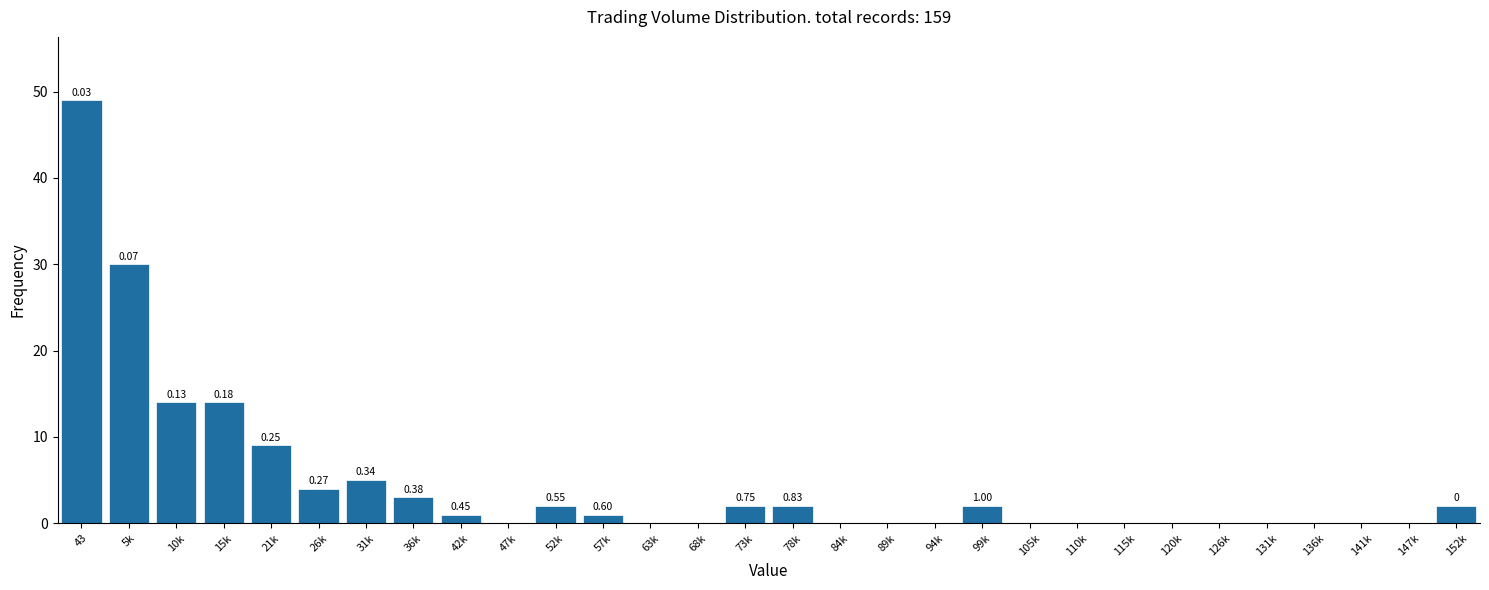

Are the bars horizontal?

No